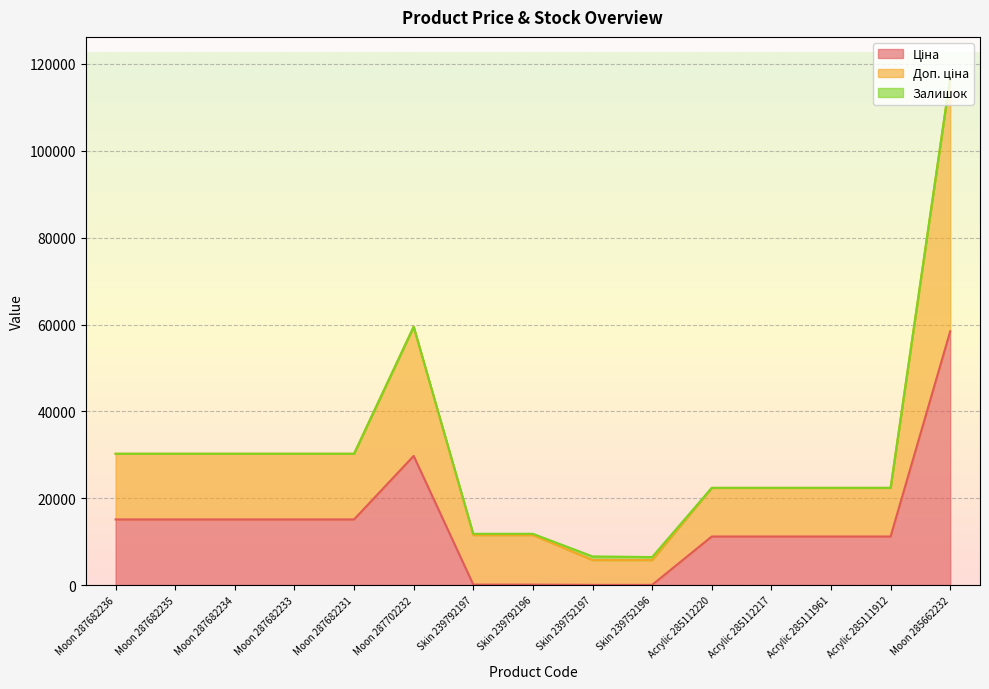

True or false: Ціна and Доп. ціна cross at least once.

False